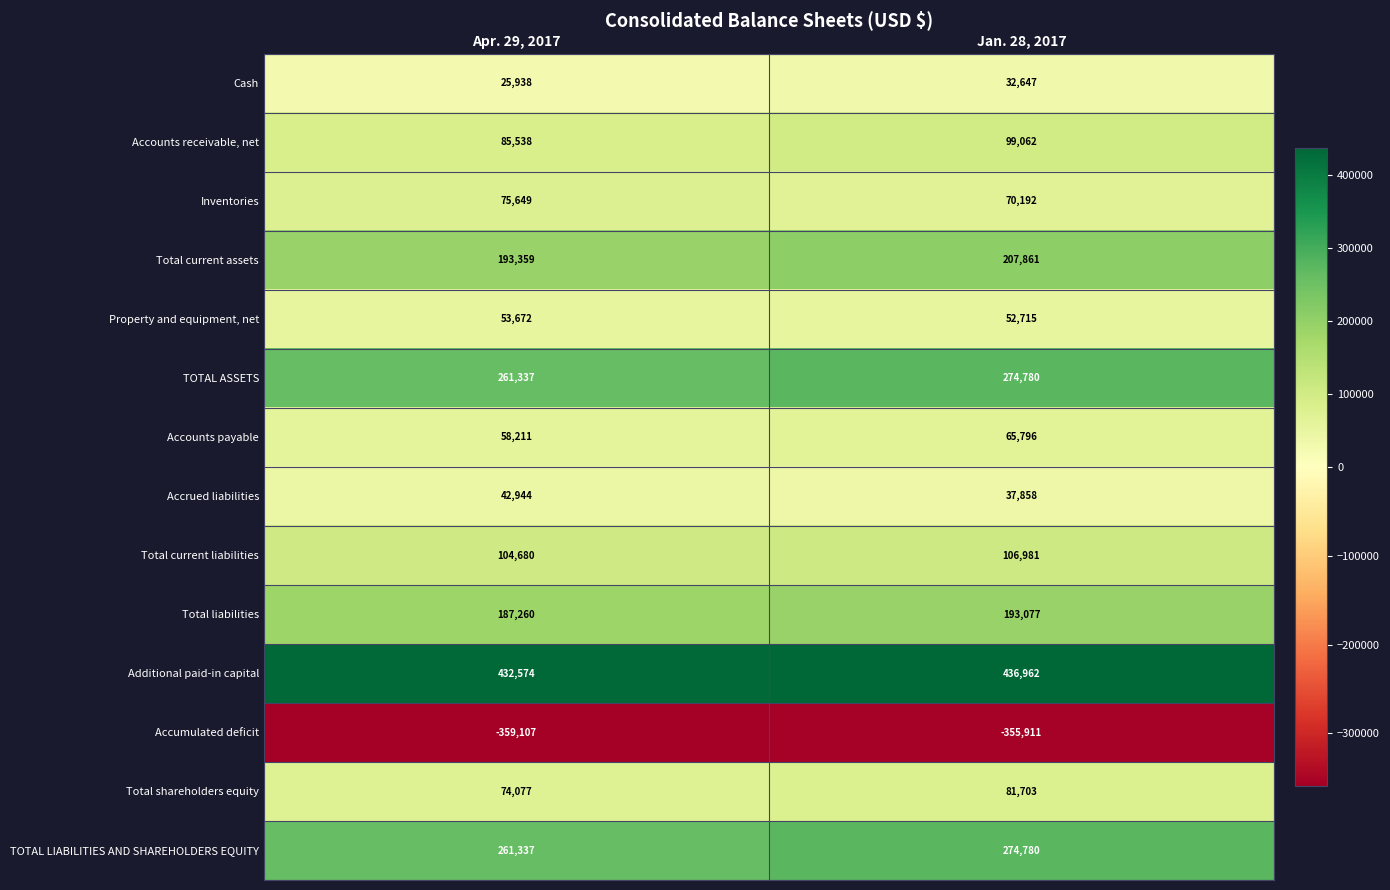

Which category has the highest value across all series?

Jan. 28, 2017